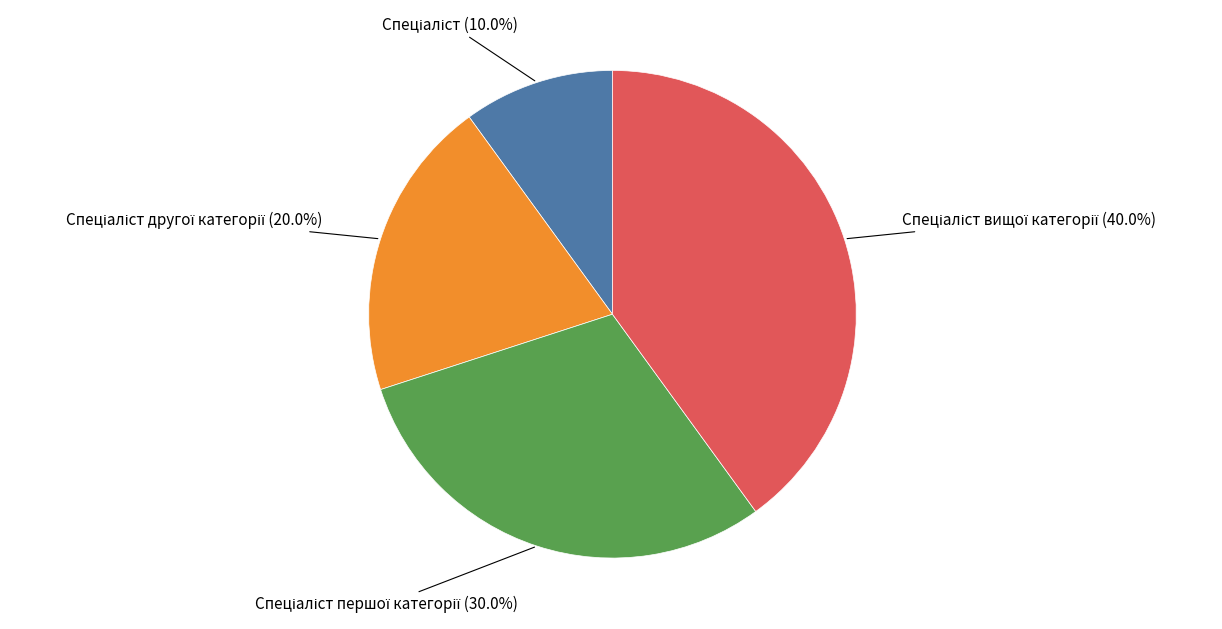

How many slices are in this pie chart?

4